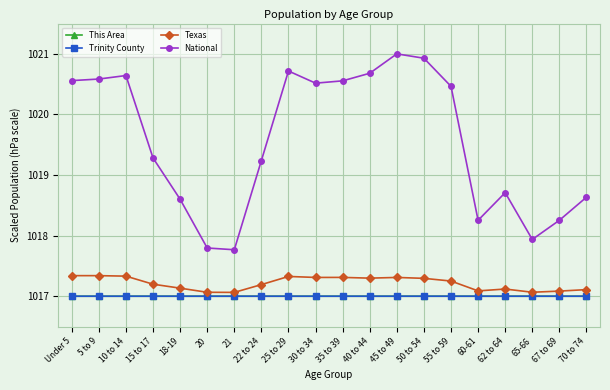

True or false: Trinity County has a value of 1017.0 at 35 to 39.

True